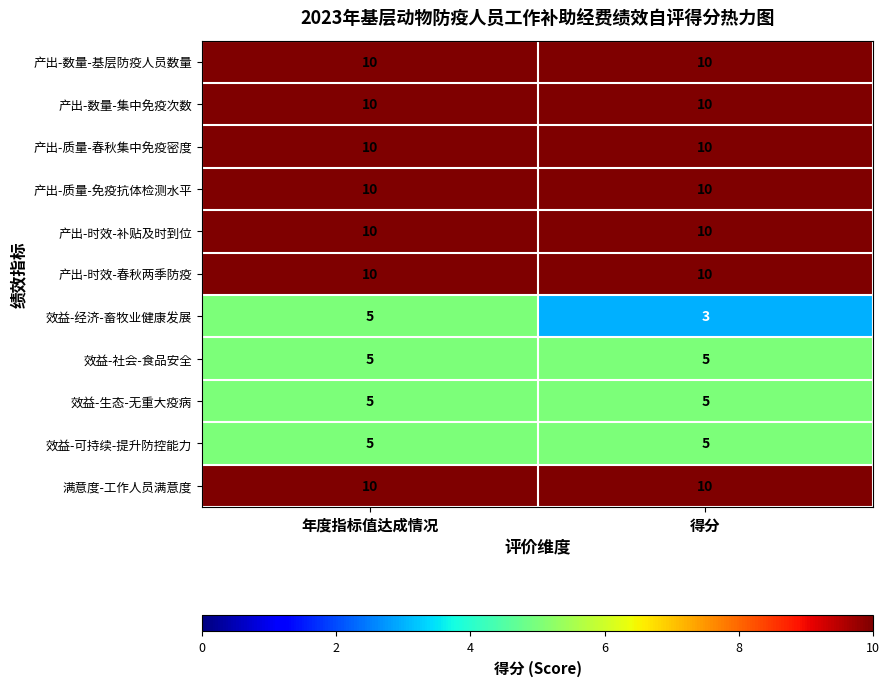

At which category is the sum across all series the highest?

年度指标值达成情况